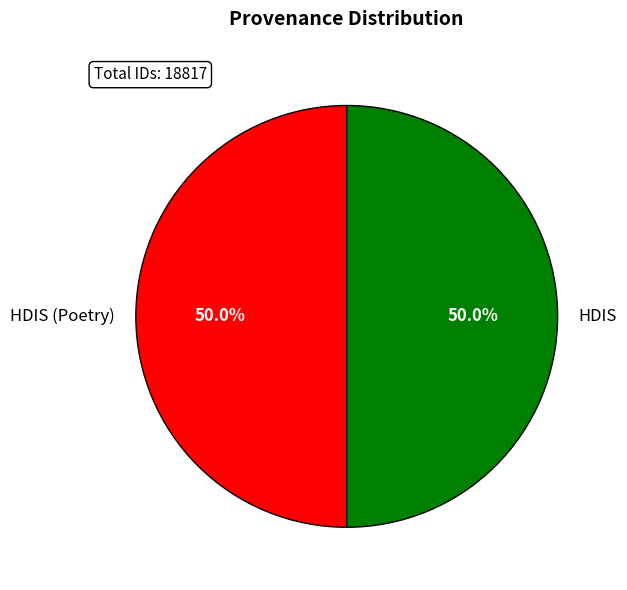

What percentage is the HDIS slice, to the nearest percent?

50%